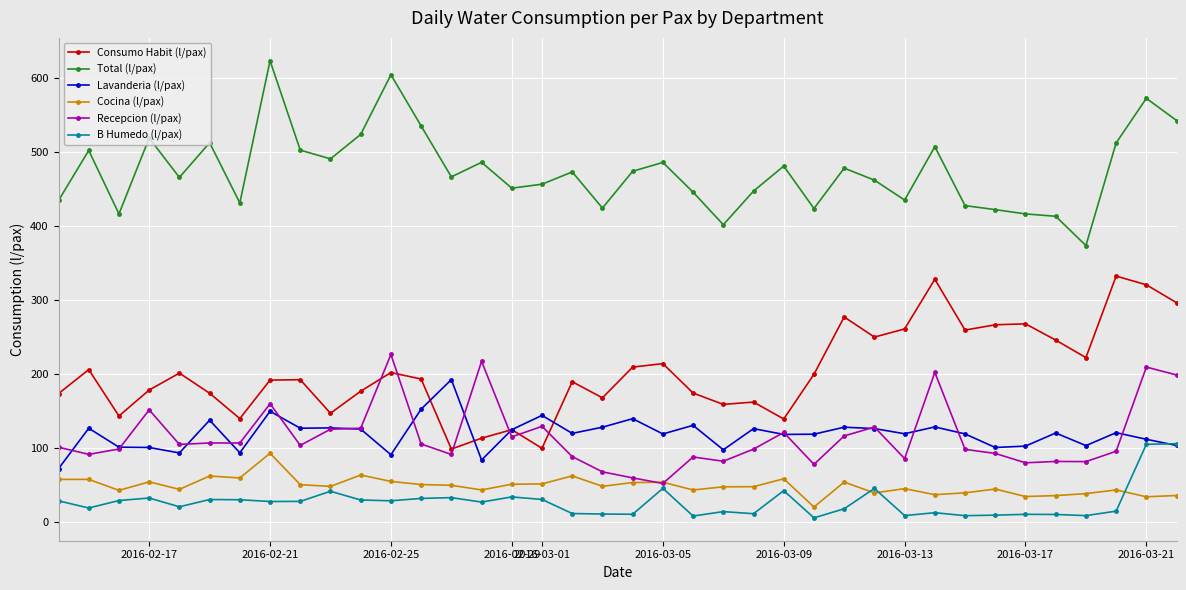

What is the value of the Cocina (l/pax) point at the 30th from the left?

37.3